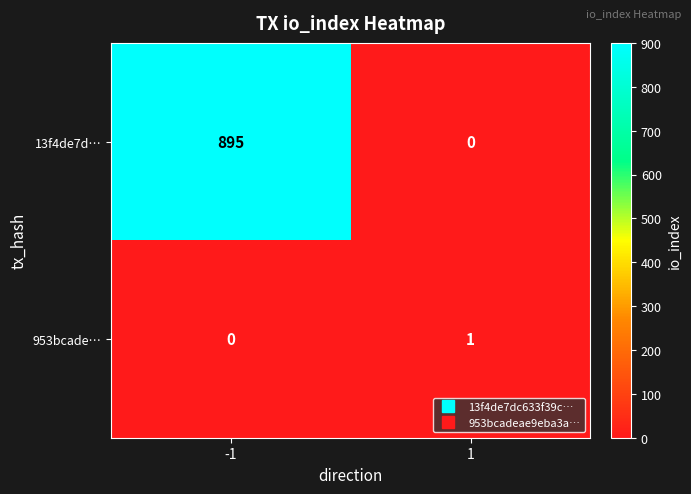

Reading right to left, transcribe all the data shown in this chart.

13f4de7d…: 1=0	-1=895
953bcade…: 1=1	-1=0